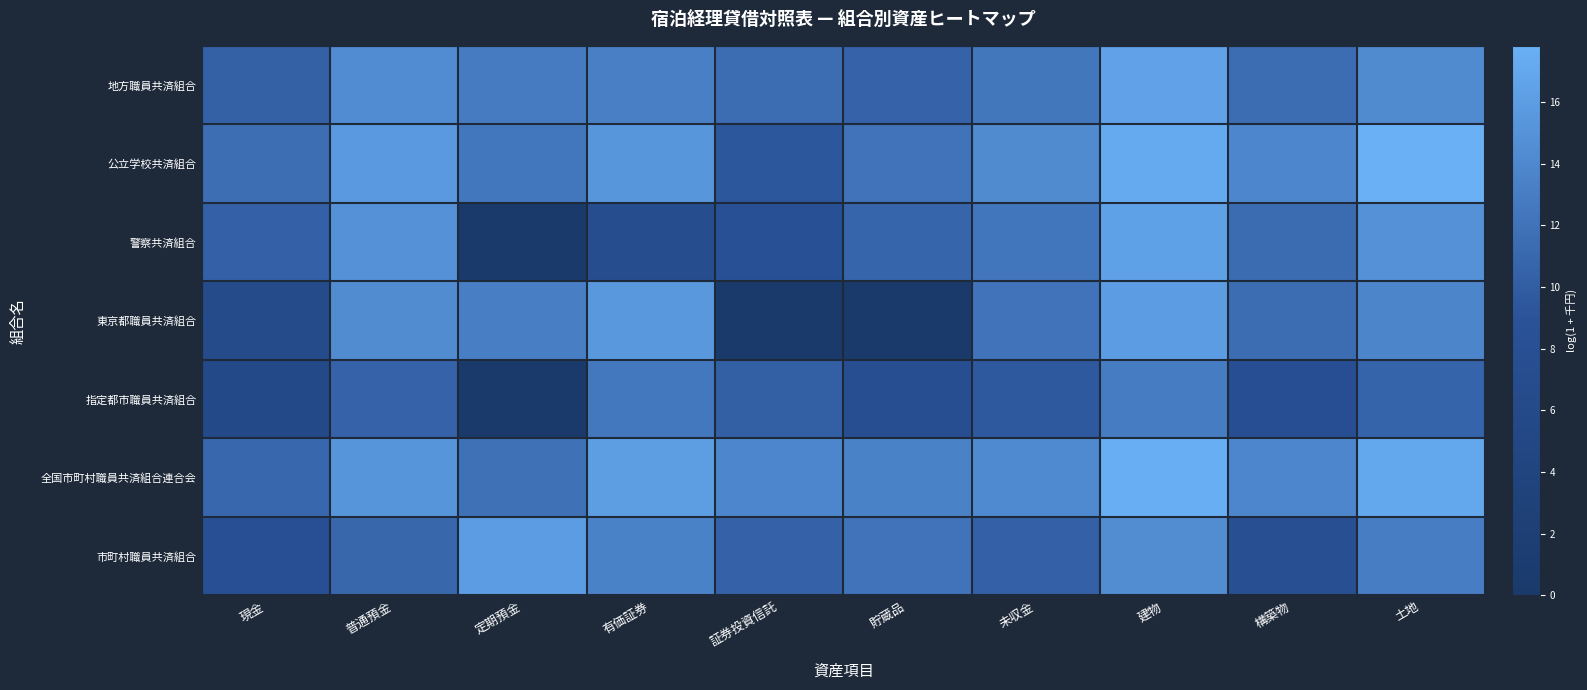

List the series in order of their peak value, highest first.

公立学校共済組合, 全国市町村職員共済組合連合会, 地方職員共済組合, 警察共済組合, 市町村職員共済組合, 東京都職員共済組合, 指定都市職員共済組合